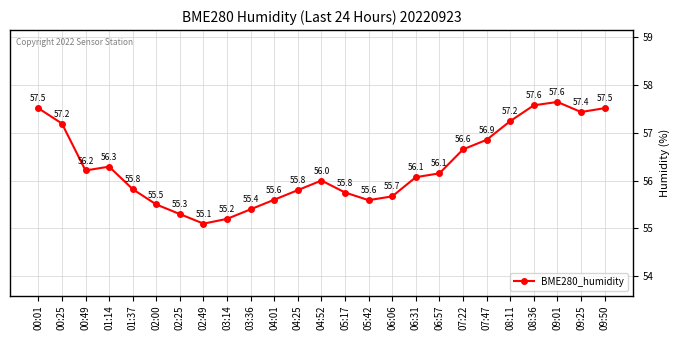

Which has a higher value, 00:49 or 06:57?

00:49